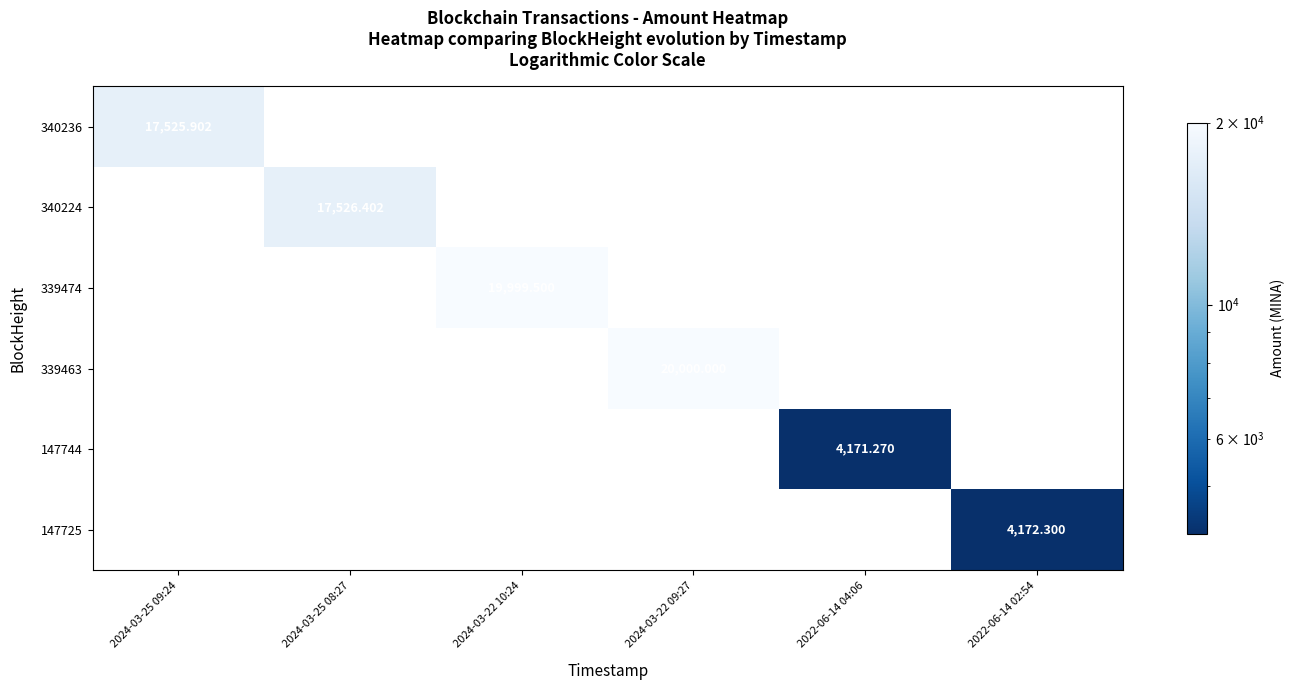

At which category does the chart reach its peak across all series?

2024-03-22 09:27